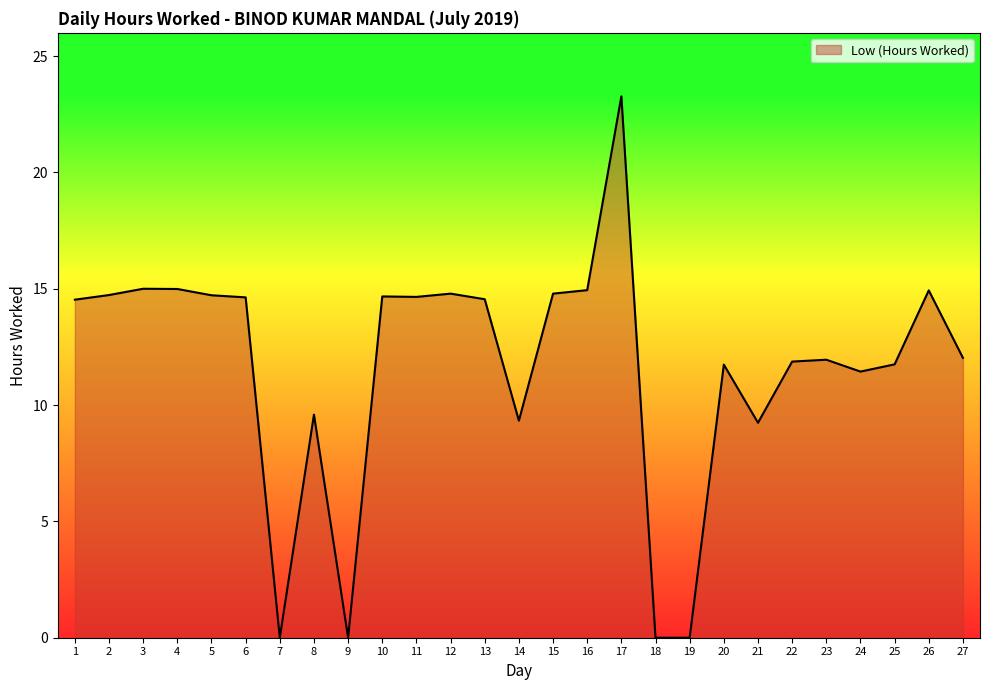

What is the difference between the maximum and minimum values?

23.3